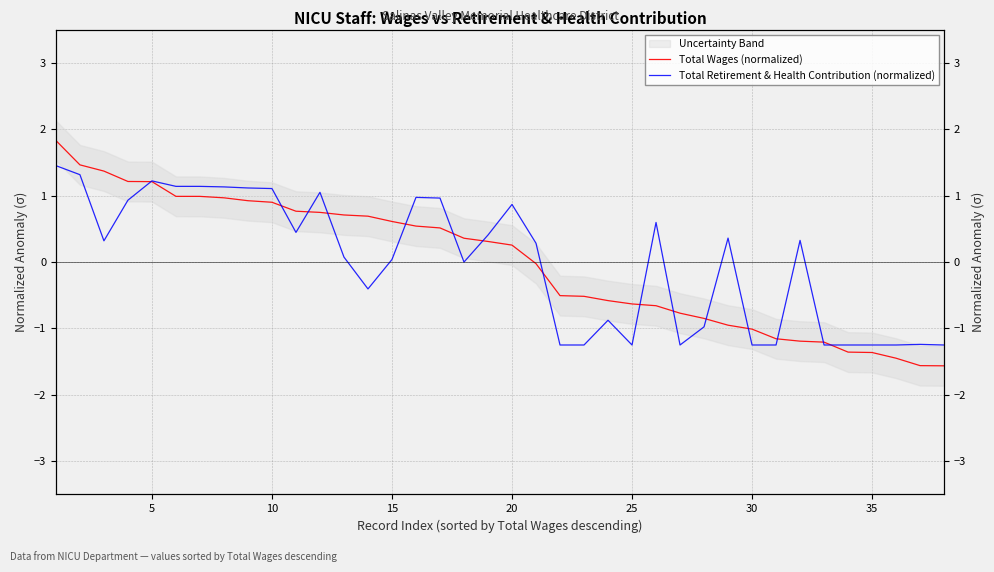

Does the chart have visible grid lines?

Yes